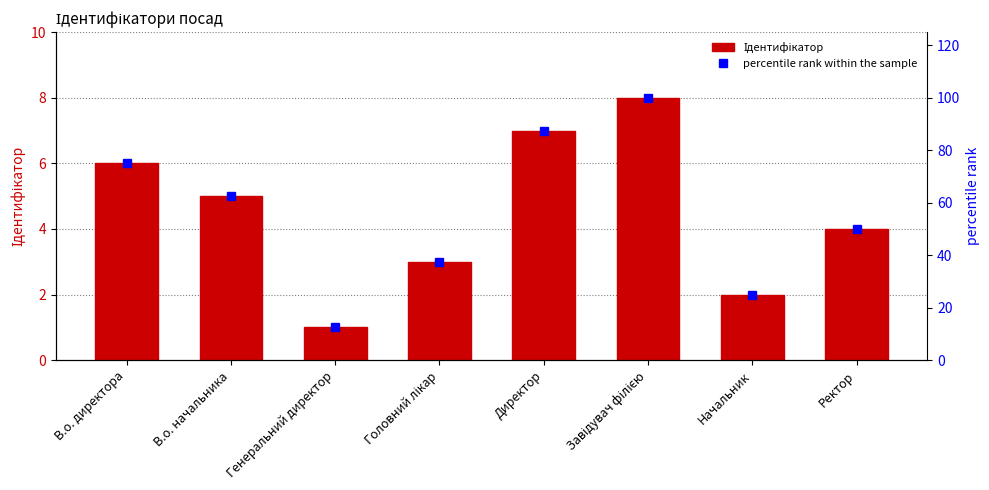

What is the value of the percentile rank within the sample bar at the 5th from the left?

87.5